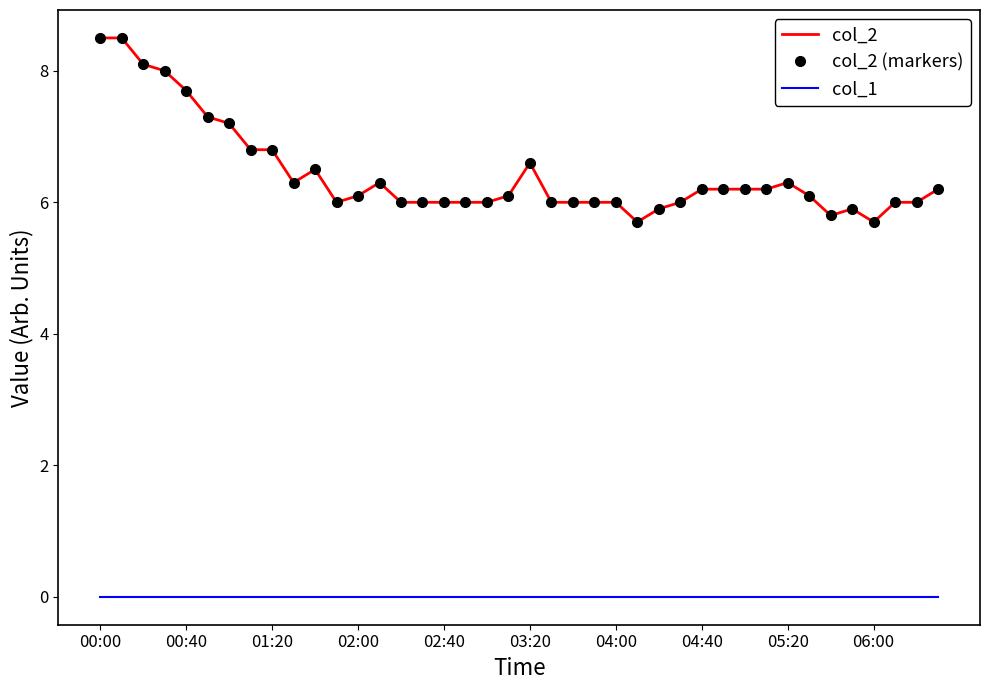

True or false: col_2 and col_2 (markers) cross at least once.

False